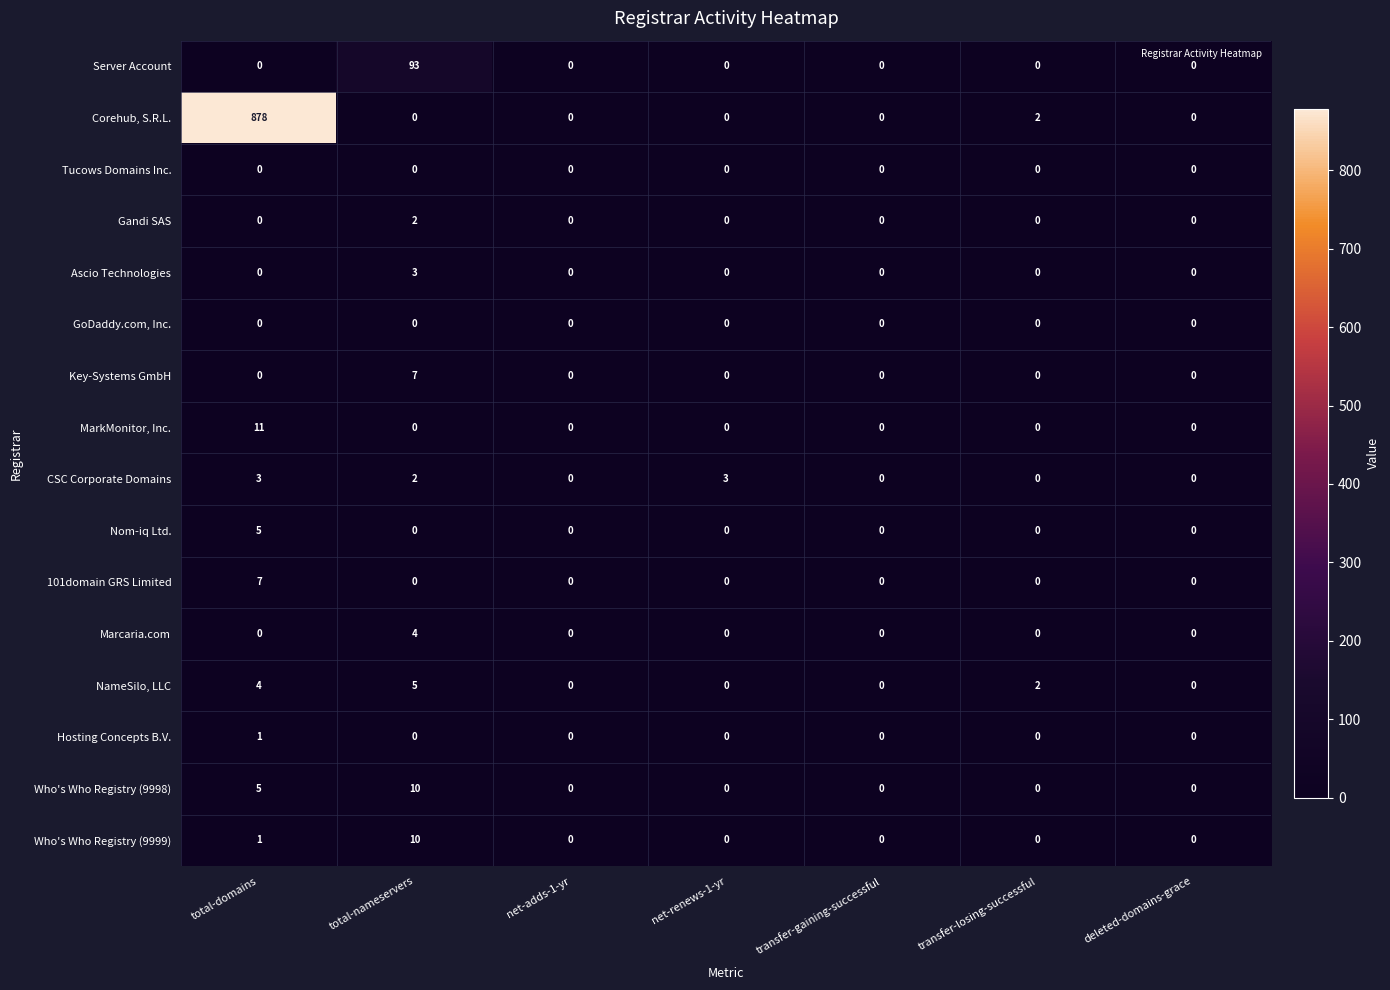

What is the greatest value displayed?

878